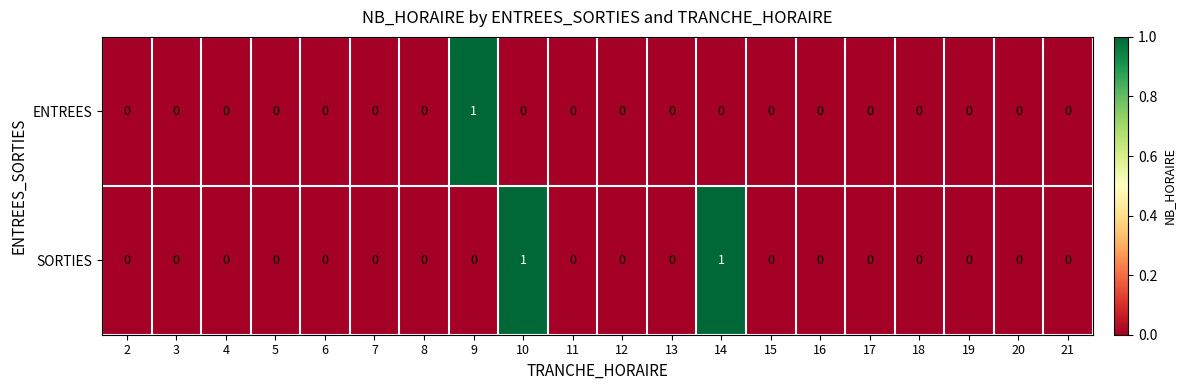

Rank the series at 10 from lowest to highest value.

ENTREES, SORTIES